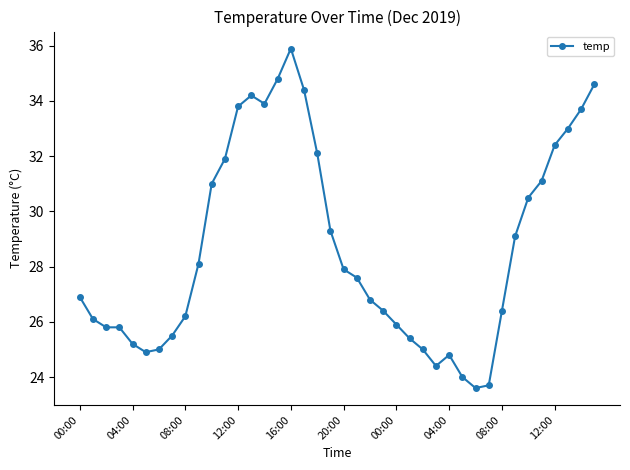

What is the maximum value shown in the chart?

35.9